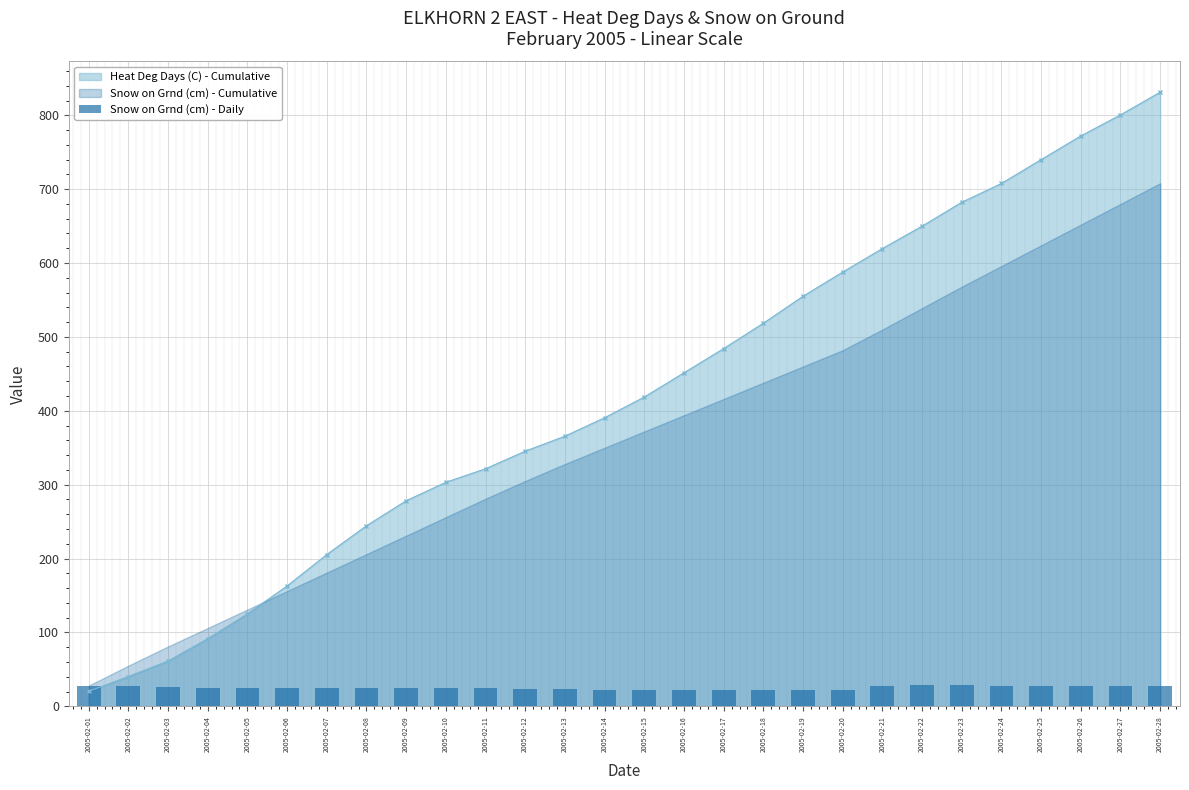

How many values are below 25?

9